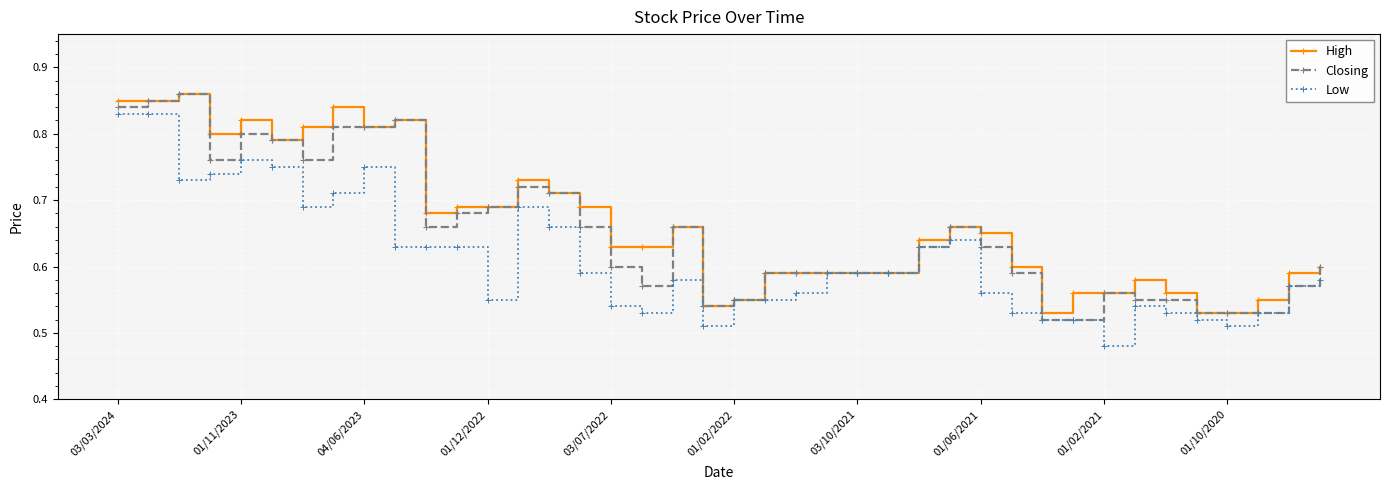

How many Closing values are between 0 and 1?

40